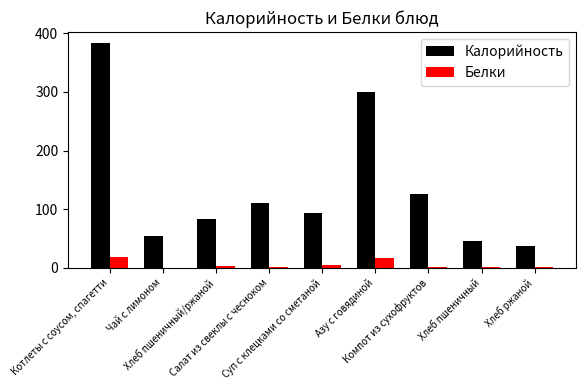

What is the greatest value displayed?

383.0